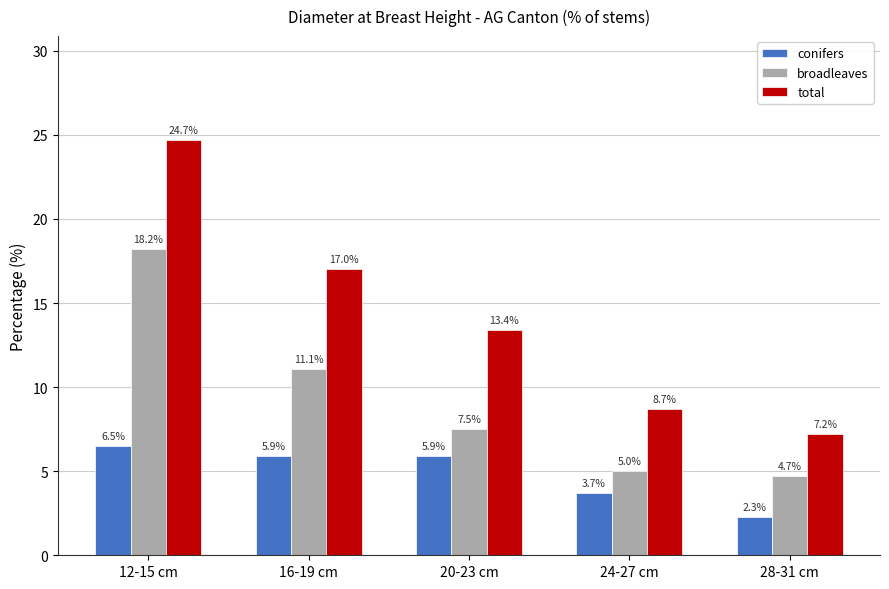

Rank the series by their average value, from lowest to highest.

conifers, broadleaves, total